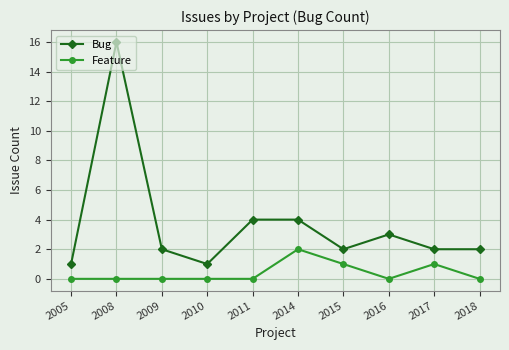

What is the sum of the Bug values at 2016 and 2010?

4